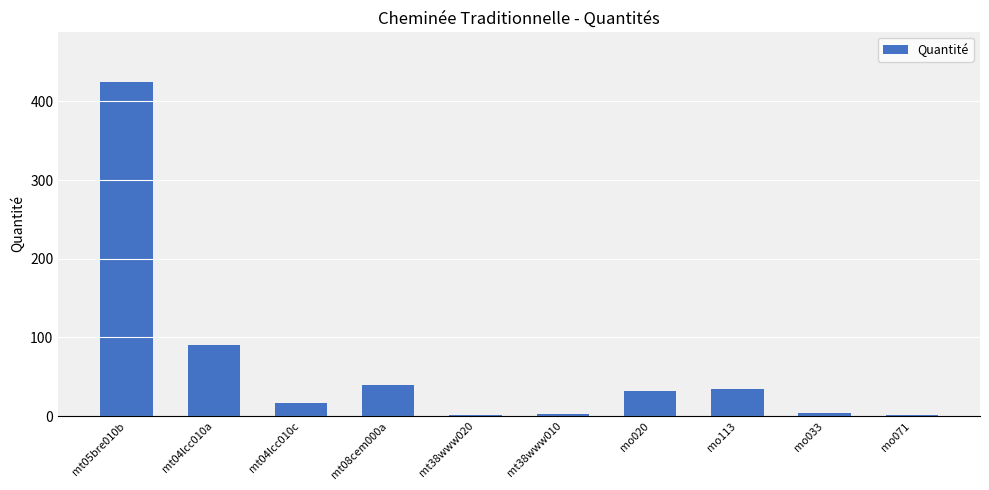

What is the difference between the values at mo033 and mt05bre010b?

421.8